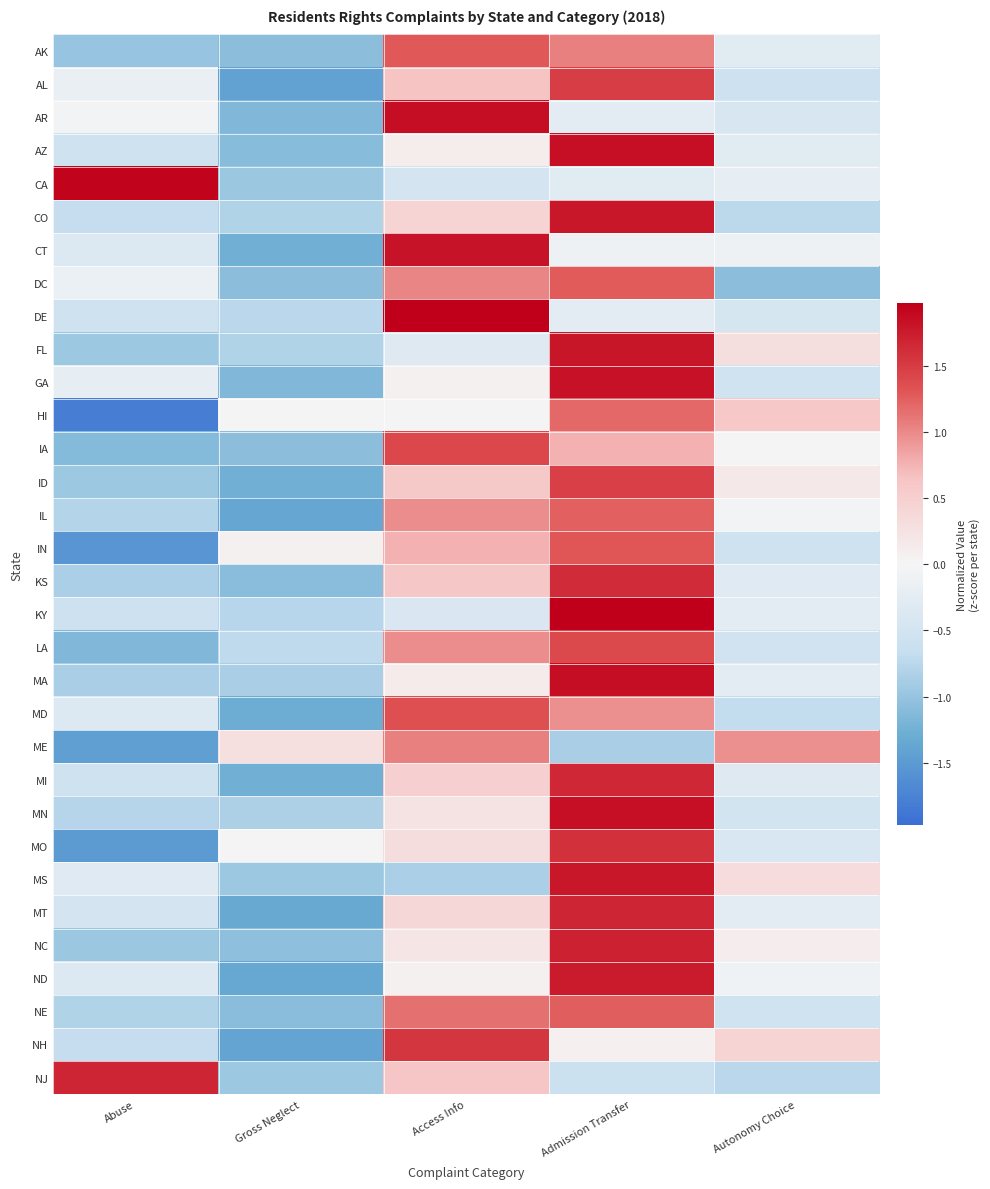

Reading left to right, transcribe all the data shown in this chart.

AK: Abuse=-1.0	Gross Neglect=-1.1	Access Info=1.3	Admission Transfer=1.1	Autonomy Choice=-0.3
AL: Abuse=-0.2	Gross Neglect=-1.4	Access Info=0.7	Admission Transfer=1.5	Autonomy Choice=-0.6
AR: Abuse=-0.0	Gross Neglect=-1.1	Access Info=1.9	Admission Transfer=-0.3	Autonomy Choice=-0.4
AZ: Abuse=-0.6	Gross Neglect=-1.1	Access Info=0.1	Admission Transfer=1.8	Autonomy Choice=-0.3
CA: Abuse=1.9	Gross Neglect=-1.0	Access Info=-0.5	Admission Transfer=-0.3	Autonomy Choice=-0.2
CO: Abuse=-0.7	Gross Neglect=-0.8	Access Info=0.4	Admission Transfer=1.8	Autonomy Choice=-0.7
CT: Abuse=-0.4	Gross Neglect=-1.3	Access Info=1.8	Admission Transfer=-0.1	Autonomy Choice=-0.1
DC: Abuse=-0.1	Gross Neglect=-1.1	Access Info=1.0	Admission Transfer=1.3	Autonomy Choice=-1.1
DE: Abuse=-0.5	Gross Neglect=-0.7	Access Info=2.0	Admission Transfer=-0.2	Autonomy Choice=-0.4
FL: Abuse=-1.0	Gross Neglect=-0.8	Access Info=-0.3	Admission Transfer=1.8	Autonomy Choice=0.3
GA: Abuse=-0.2	Gross Neglect=-1.2	Access Info=0.1	Admission Transfer=1.8	Autonomy Choice=-0.5
HI: Abuse=-1.8	Gross Neglect=0.0	Access Info=0.0	Admission Transfer=1.2	Autonomy Choice=0.6
IA: Abuse=-1.1	Gross Neglect=-1.1	Access Info=1.4	Admission Transfer=0.8	Autonomy Choice=0.0
ID: Abuse=-0.9	Gross Neglect=-1.3	Access Info=0.6	Admission Transfer=1.5	Autonomy Choice=0.2
IL: Abuse=-0.8	Gross Neglect=-1.4	Access Info=1.0	Admission Transfer=1.2	Autonomy Choice=-0.0
IN: Abuse=-1.5	Gross Neglect=0.1	Access Info=0.8	Admission Transfer=1.3	Autonomy Choice=-0.6
KS: Abuse=-0.9	Gross Neglect=-1.1	Access Info=0.6	Admission Transfer=1.6	Autonomy Choice=-0.3
KY: Abuse=-0.6	Gross Neglect=-0.8	Access Info=-0.4	Admission Transfer=2.0	Autonomy Choice=-0.2
LA: Abuse=-1.1	Gross Neglect=-0.7	Access Info=1.0	Admission Transfer=1.4	Autonomy Choice=-0.5
MA: Abuse=-0.9	Gross Neglect=-0.9	Access Info=0.1	Admission Transfer=1.9	Autonomy Choice=-0.2
MD: Abuse=-0.3	Gross Neglect=-1.3	Access Info=1.3	Admission Transfer=1.0	Autonomy Choice=-0.7
ME: Abuse=-1.4	Gross Neglect=0.3	Access Info=1.1	Admission Transfer=-0.9	Autonomy Choice=1.0
MI: Abuse=-0.6	Gross Neglect=-1.3	Access Info=0.5	Admission Transfer=1.7	Autonomy Choice=-0.3
MN: Abuse=-0.8	Gross Neglect=-0.8	Access Info=0.2	Admission Transfer=1.8	Autonomy Choice=-0.5
MO: Abuse=-1.5	Gross Neglect=0.0	Access Info=0.3	Admission Transfer=1.6	Autonomy Choice=-0.4
MS: Abuse=-0.3	Gross Neglect=-0.9	Access Info=-0.9	Admission Transfer=1.8	Autonomy Choice=0.3
MT: Abuse=-0.5	Gross Neglect=-1.3	Access Info=0.4	Admission Transfer=1.7	Autonomy Choice=-0.3
NC: Abuse=-1.0	Gross Neglect=-1.0	Access Info=0.2	Admission Transfer=1.7	Autonomy Choice=0.1
ND: Abuse=-0.4	Gross Neglect=-1.3	Access Info=0.1	Admission Transfer=1.7	Autonomy Choice=-0.1
NE: Abuse=-0.8	Gross Neglect=-1.1	Access Info=1.1	Admission Transfer=1.3	Autonomy Choice=-0.5
NH: Abuse=-0.7	Gross Neglect=-1.4	Access Info=1.5	Admission Transfer=0.1	Autonomy Choice=0.4
NJ: Abuse=1.7	Gross Neglect=-0.9	Access Info=0.6	Admission Transfer=-0.6	Autonomy Choice=-0.7